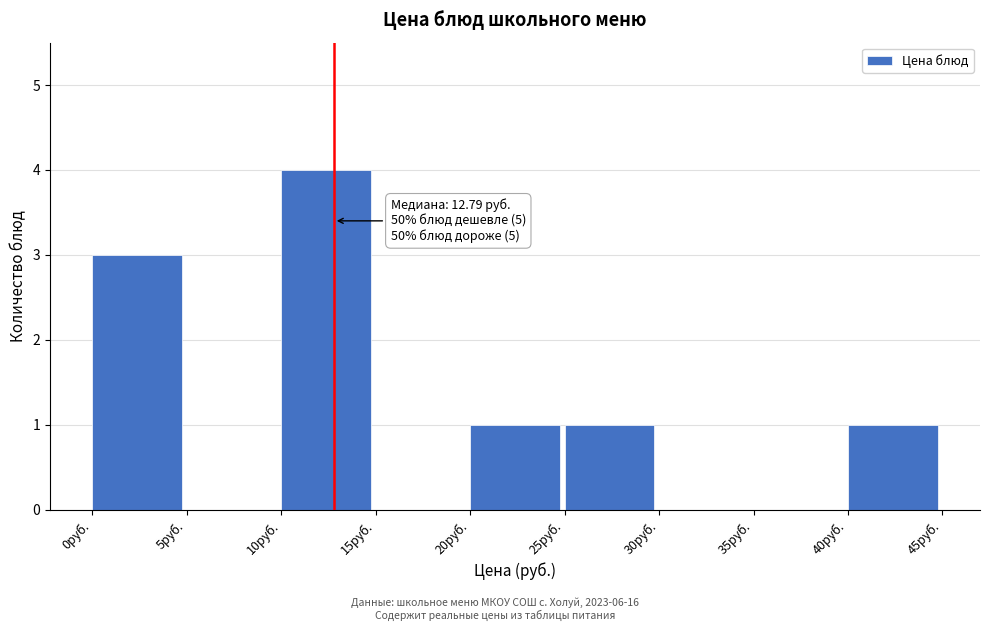

Which range on the x-axis has the tallest bar?

10 to 15